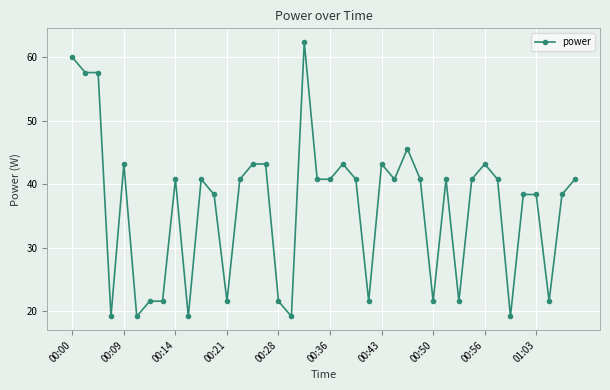

What is the difference between the second highest and minimum values?

40.8